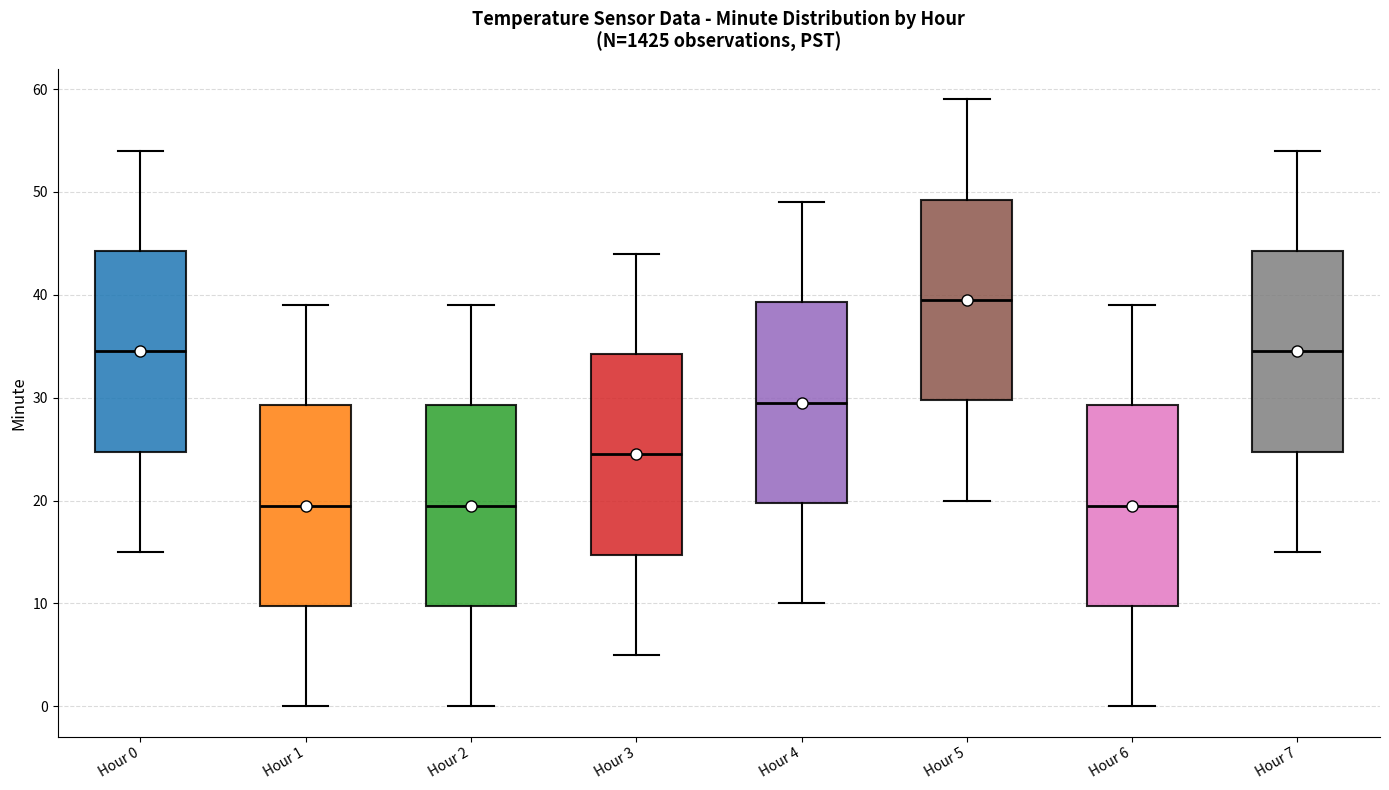

Reading left to right, transcribe this box plot: for each box, give where its median line is, the range the box spans, and where its two whiskers end, as read against the y-axis. The values are not printed on the chart, so give them approximately, as read against the axis.

Hour 0: median 35, box 25 to 44, whiskers 15 to 54
Hour 1: median 20, box 10 to 29, whiskers 0 to 39
Hour 2: median 20, box 10 to 29, whiskers 0 to 39
Hour 3: median 25, box 15 to 34, whiskers 5 to 44
Hour 4: median 30, box 20 to 39, whiskers 10 to 49
Hour 5: median 40, box 30 to 49, whiskers 20 to 59
Hour 6: median 20, box 10 to 29, whiskers 0 to 39
Hour 7: median 35, box 25 to 44, whiskers 15 to 54